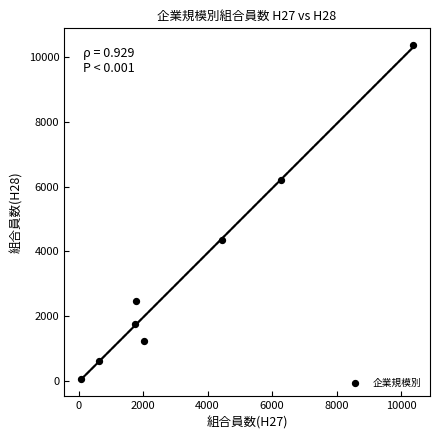

What is the range of Y values (max minus min)?

10295